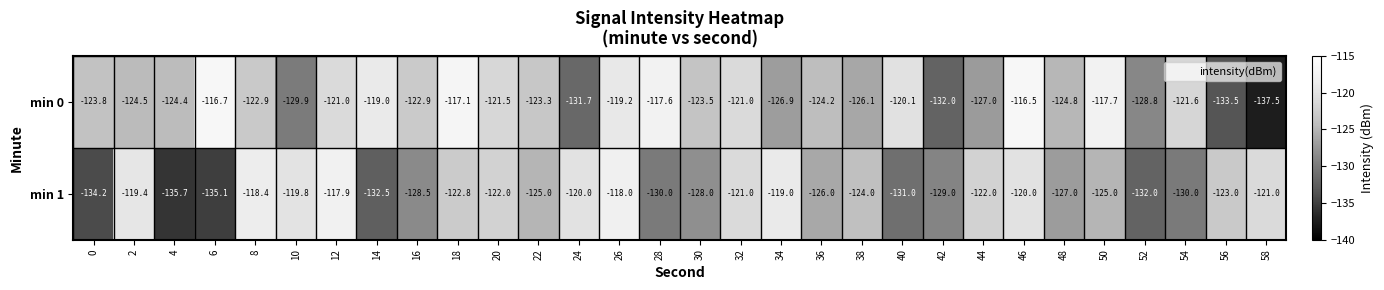

True or false: min 1 has a value of -53.9 at 0.

False